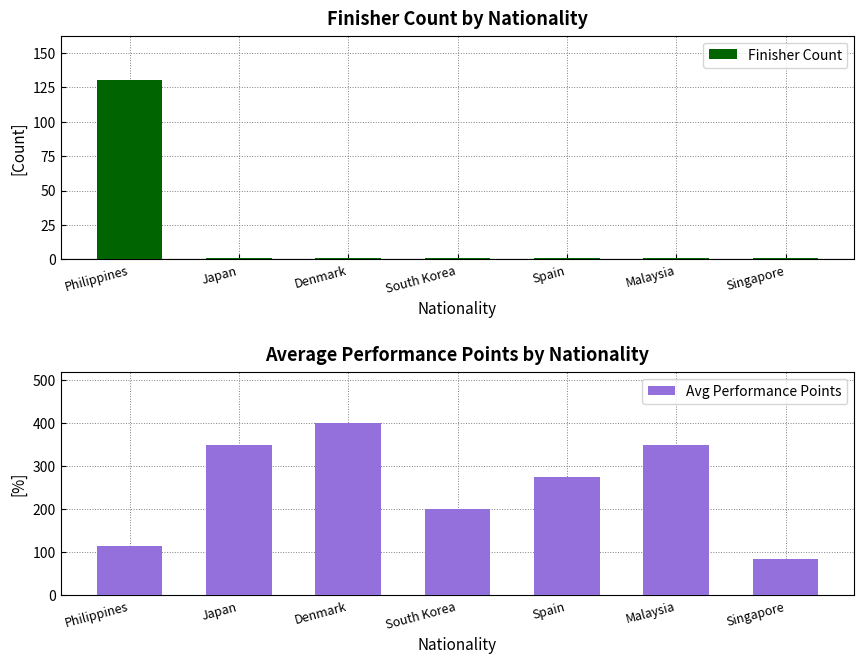

What is the approximate value of Finisher Count at Malaysia?

1